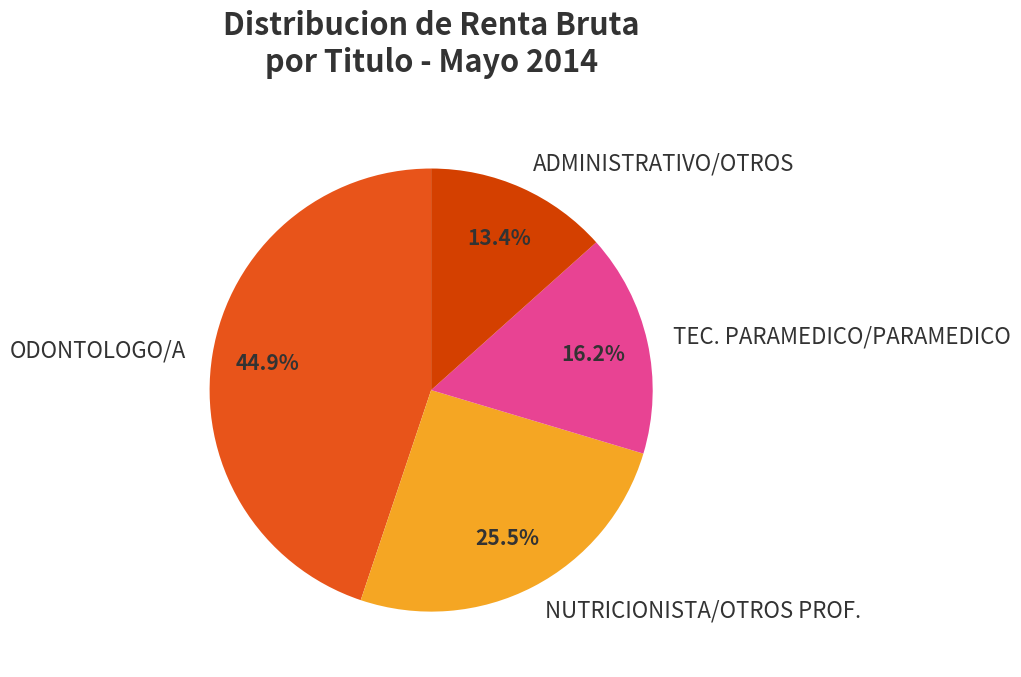

What is the smallest slice in the pie chart?

ADMINISTRATIVO/OTROS